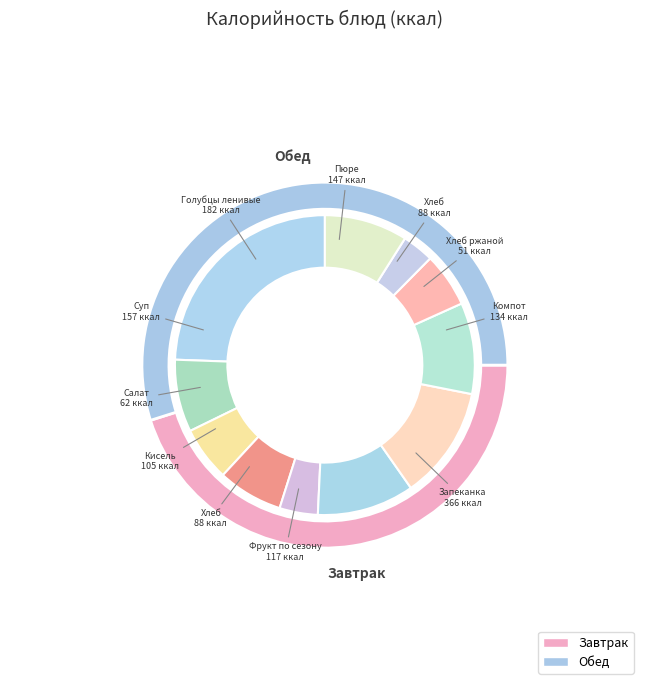

To the nearest percent, what portion does Запеканка из творога represent?

24%